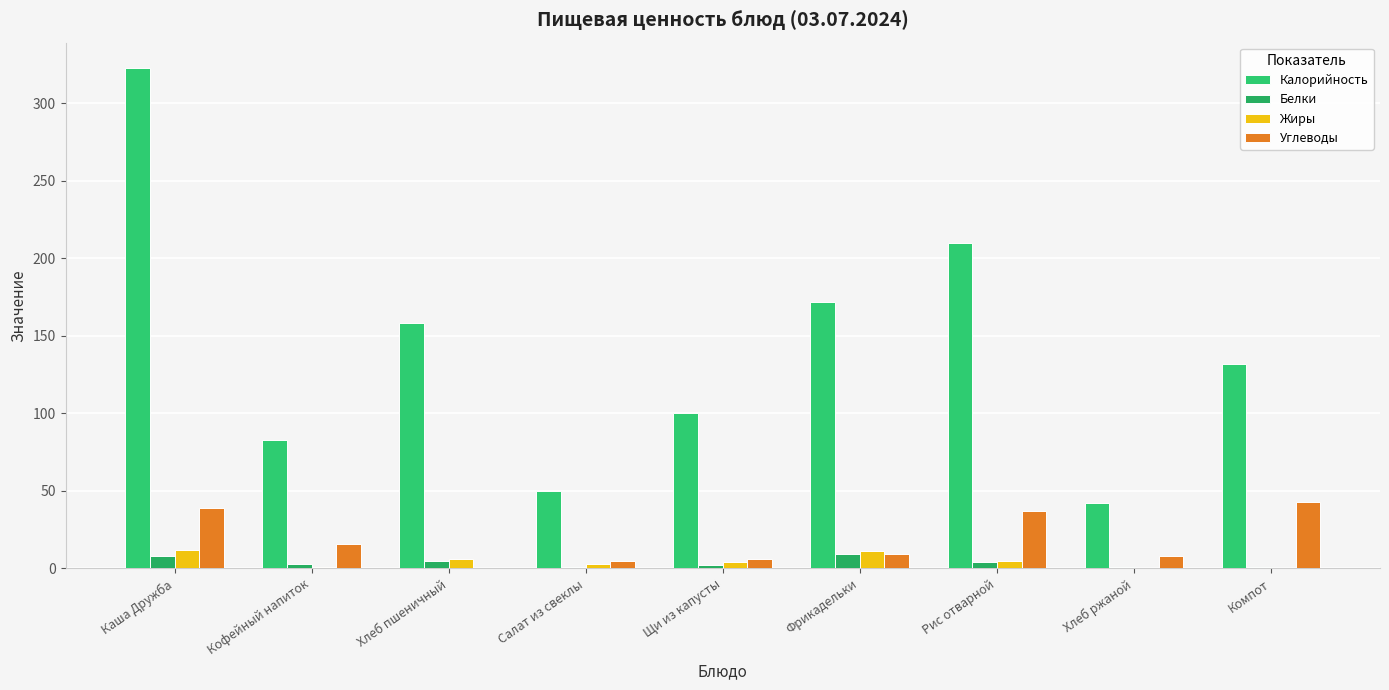

What is the difference between the second highest and minimum values in the Калорийность series?

168